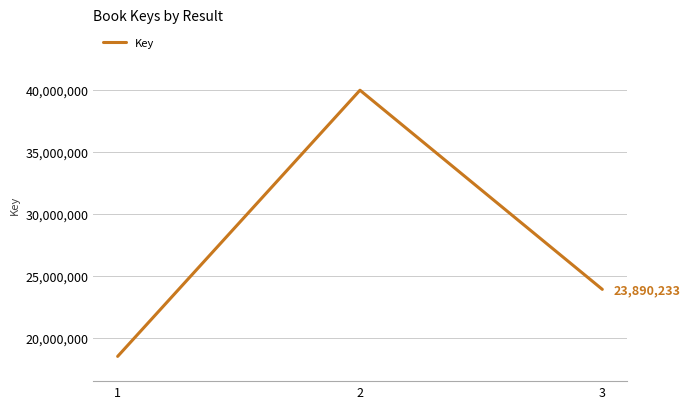

Approximately how many times larger is the value at 1 compared to 2?

0.5